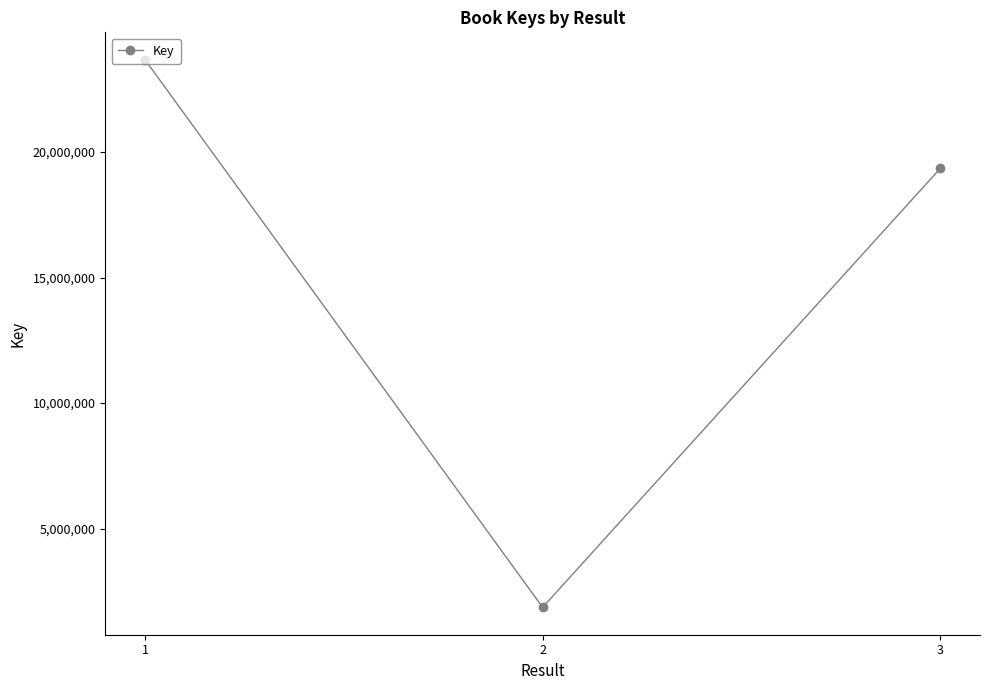

What is the sum of the values at 3 and 2?

21210677